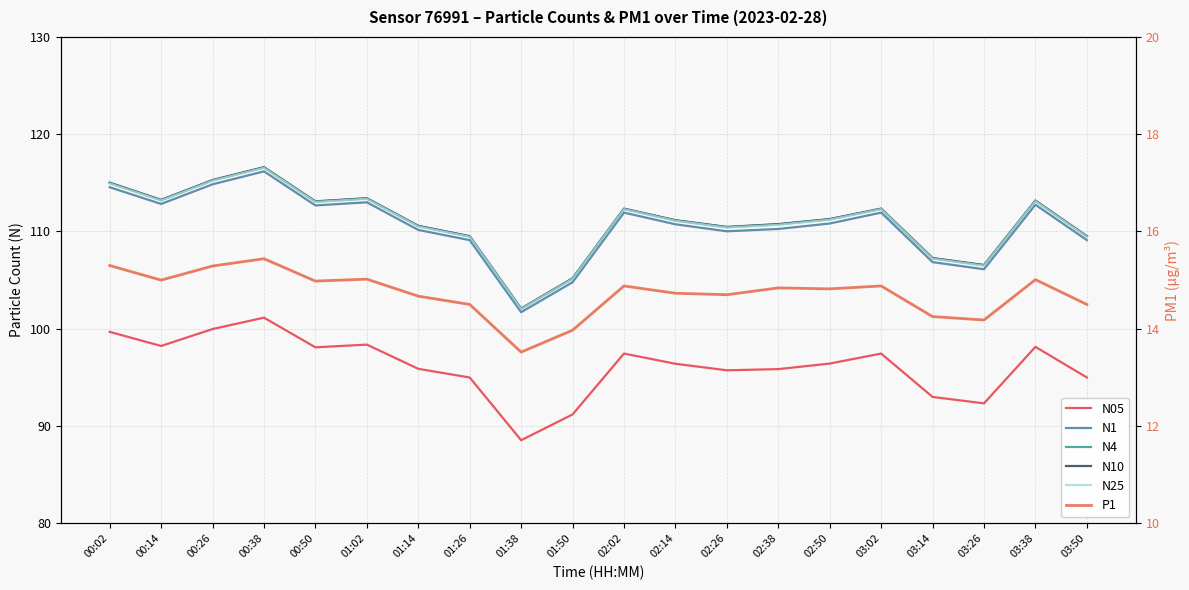

Which series has the largest range (max minus min)?

N4